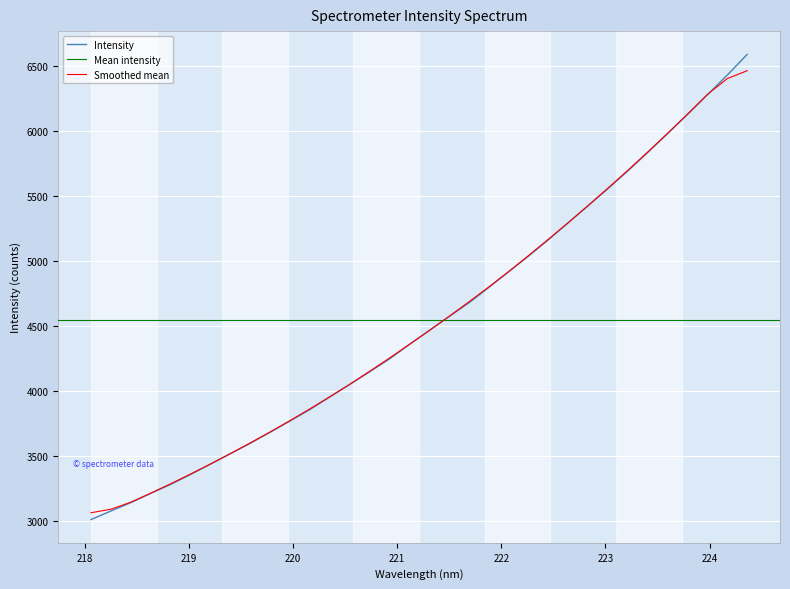

Reading left to right, extract all data points from this chart.

218.0596=3015.0	218.2508=3080.4	218.442=3145.1	218.6332=3216.1	218.8244=3285.2	219.0156=3361.2	219.2067=3440.8	219.3979=3520.6	219.589=3600.5	219.7801=3685.7	219.9712=3772.5	220.1623=3860.6	220.3533=3957.1	220.5444=4052.9	220.7354=4149.9	220.9264=4249.1	221.1174=4360.5	221.3083=4467.9	221.4993=4575.0	221.6902=4680.7	221.8812=4798.8	222.0721=4919.6	222.263=5039.9	222.4538=5165.8	222.6447=5296.3	222.8355=5426.8	223.0264=5559.2	223.2172=5694.9	223.408=5836.6	223.5987=5980.8	223.7895=6128.1	223.9802=6279.0	224.1709=6430.0	224.3616=6588.9